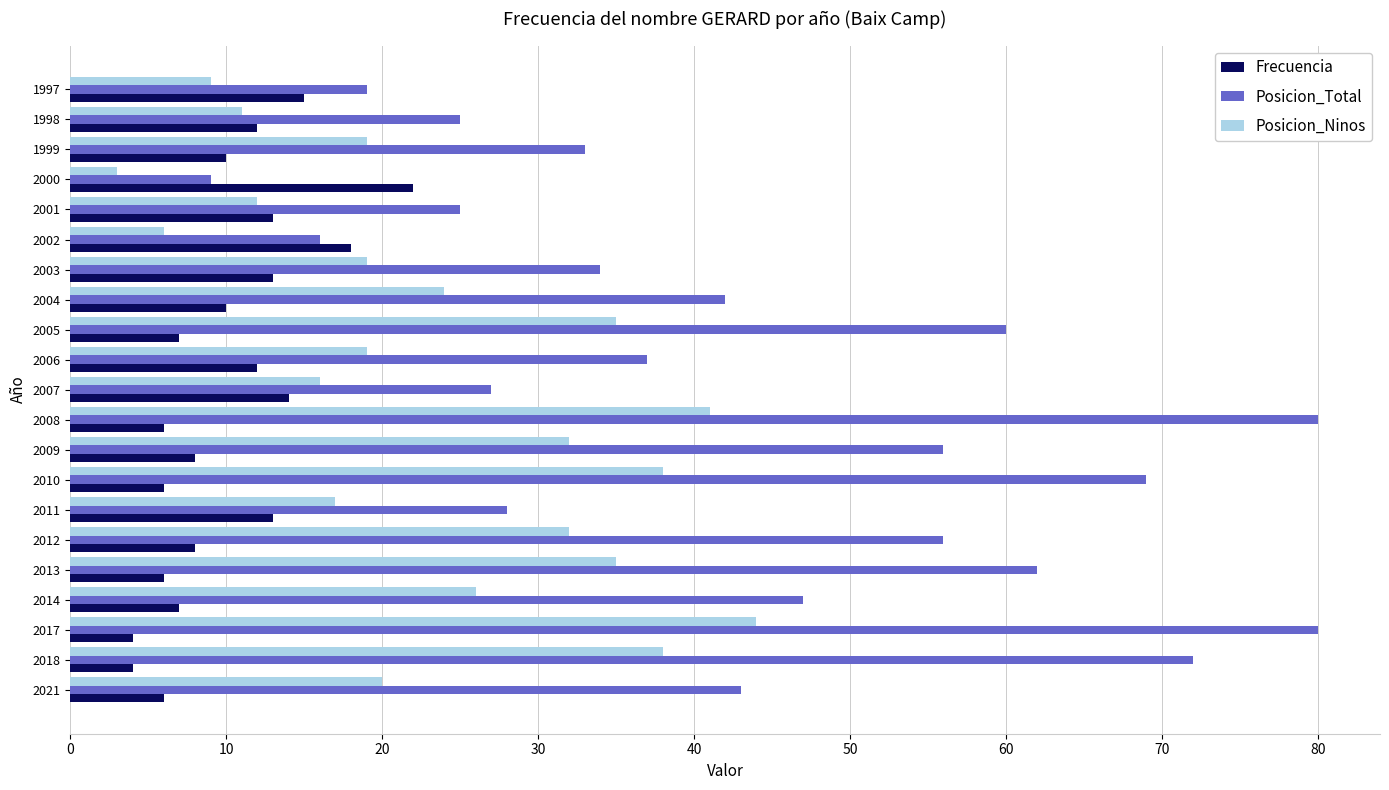

What is the difference between the maximum and second lowest values in the Posicion_Ninos series?

38